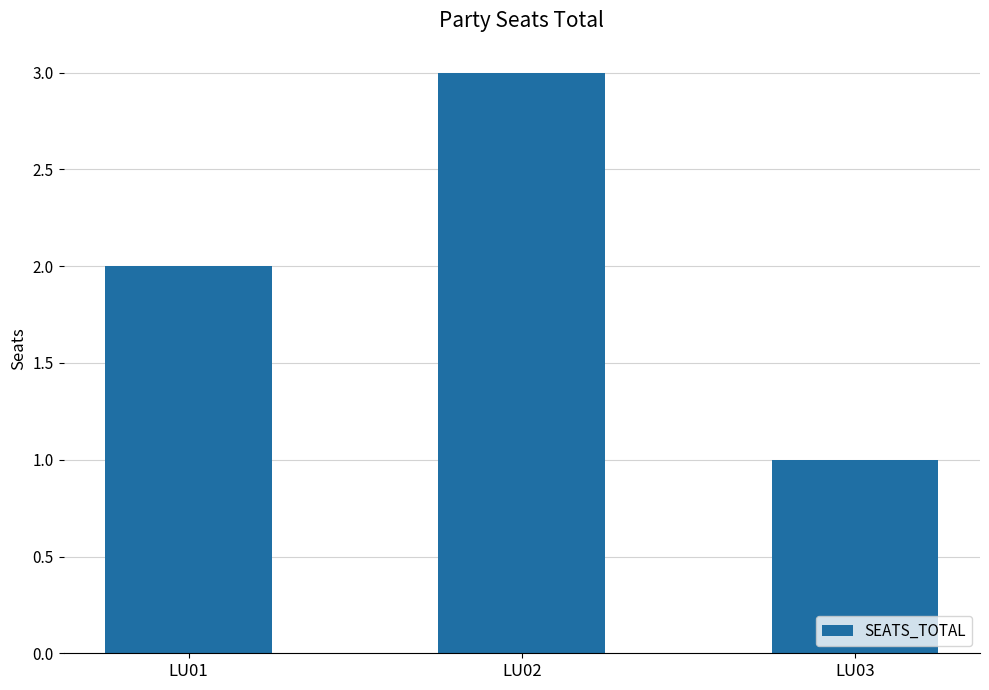

At which category does the chart reach its minimum across all series?

LU03